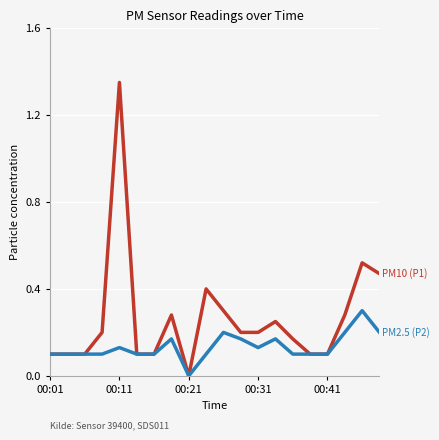

Does the chart display data point markers on the line(s)?

No